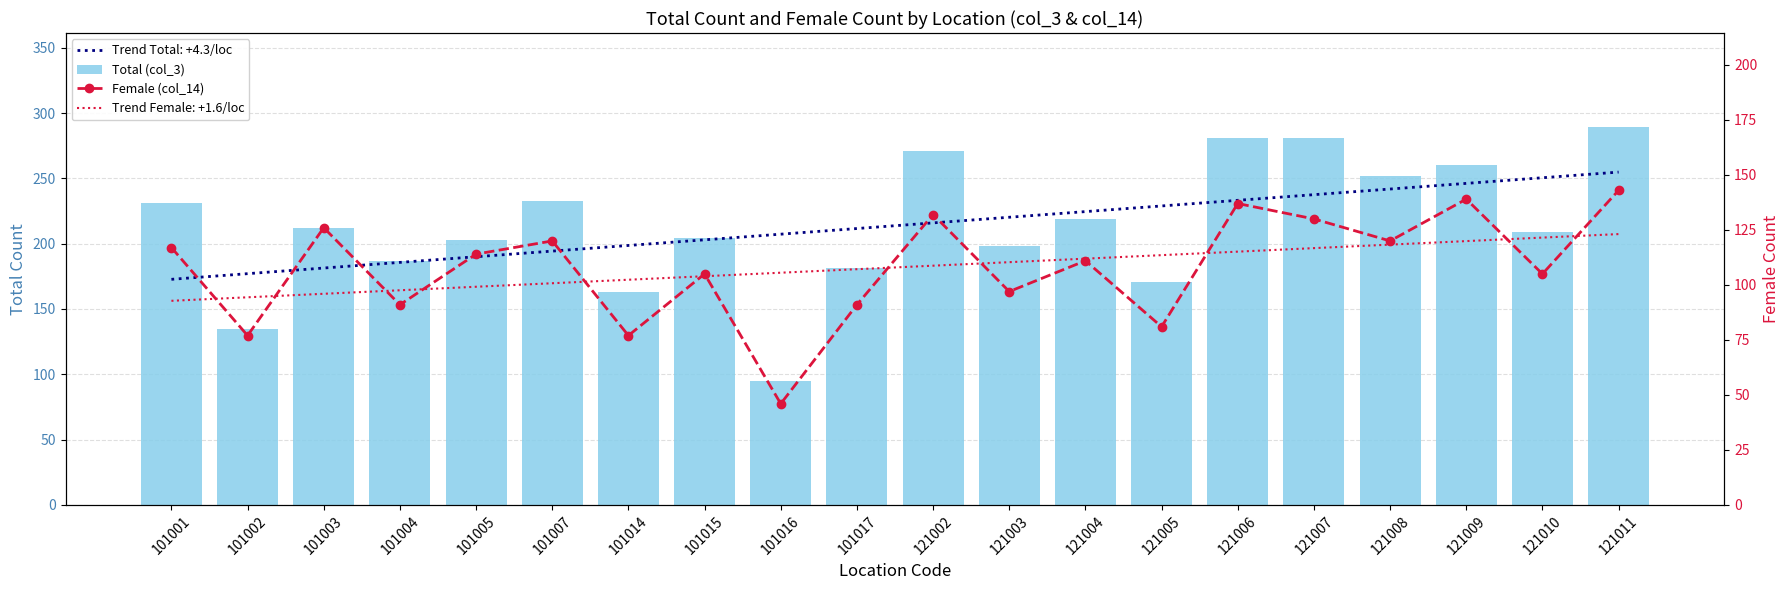

What is the total value across all series at 121007?

411